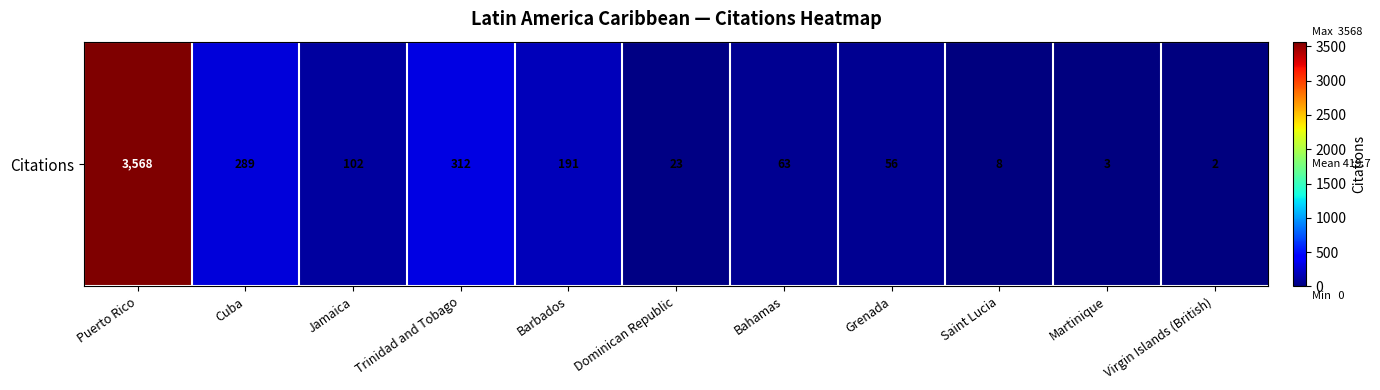

What is the change in value from Trinidad and Tobago to Bahamas?

-249